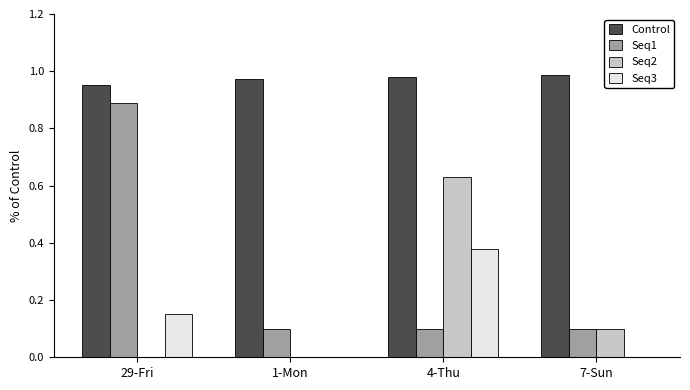

What is the sum of all Seq2 values?

0.7